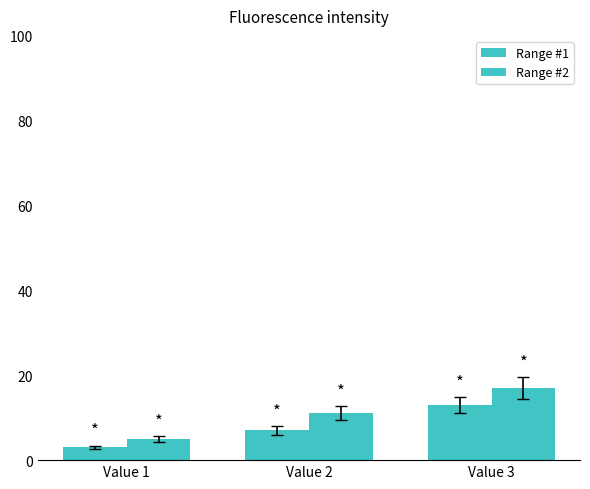

How many groups of bars are there?

3